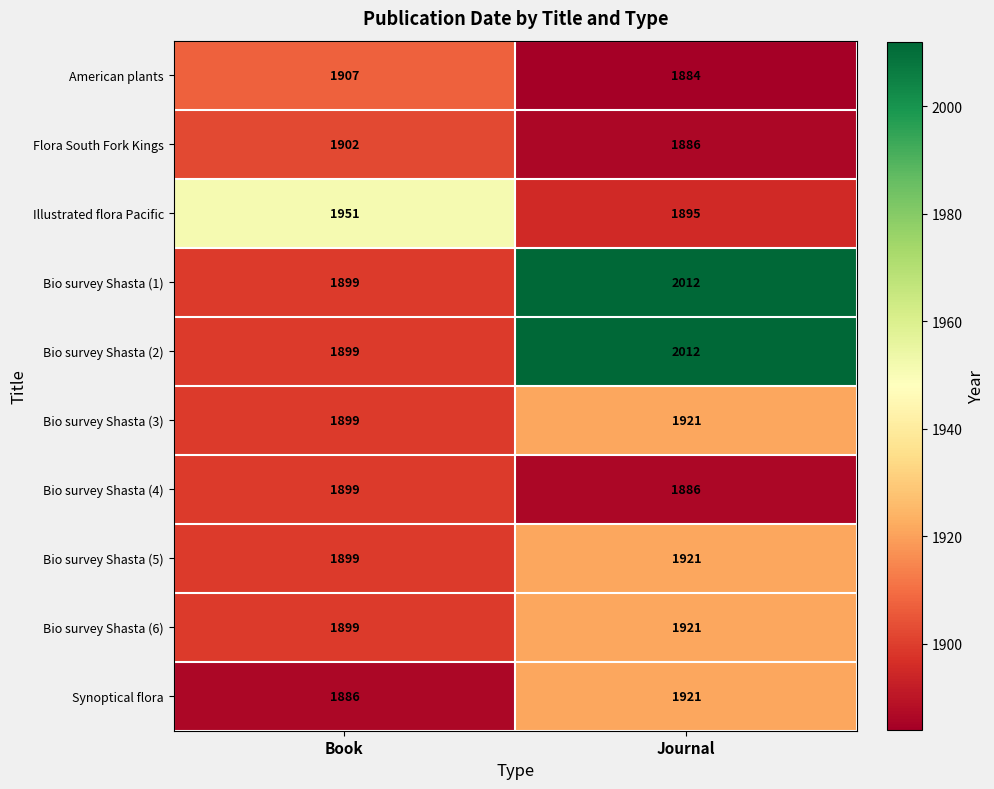

At which category is the sum across all series the highest?

Journal